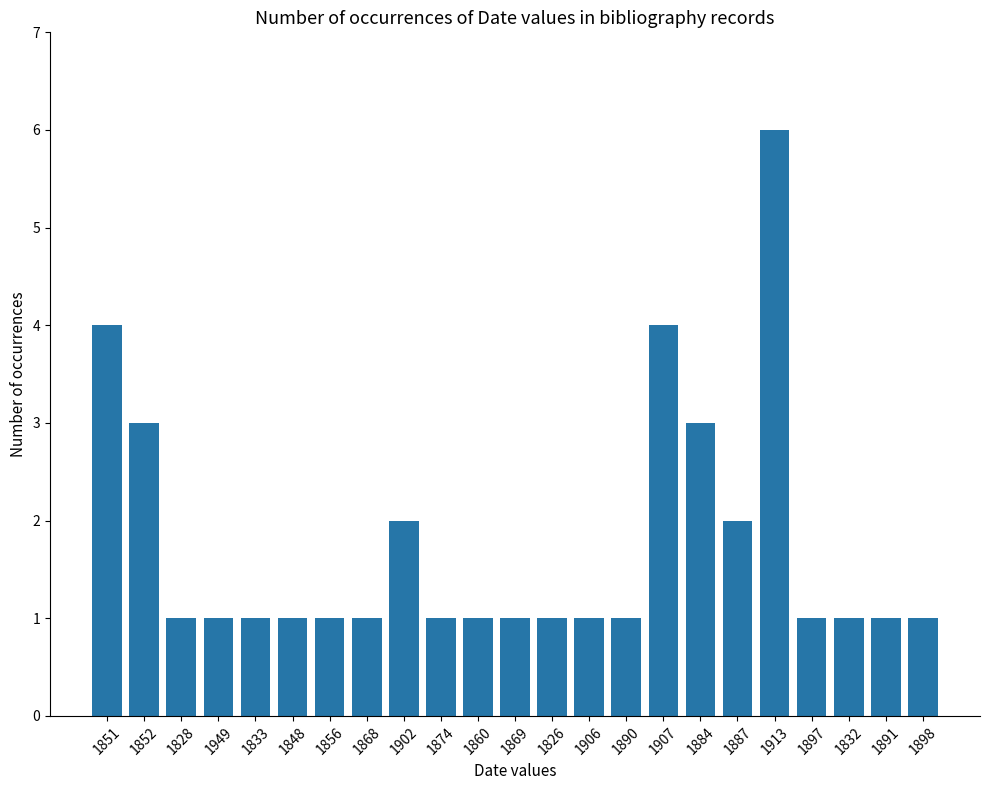

What position from the right is 1869?

12